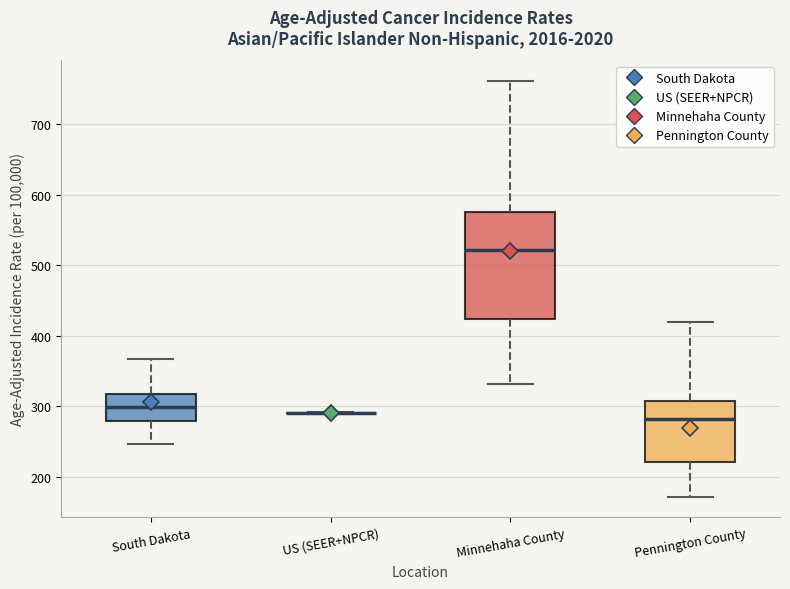

Comparing the boxes themselves (not the whiskers), which one is the tallest?

Minnehaha County